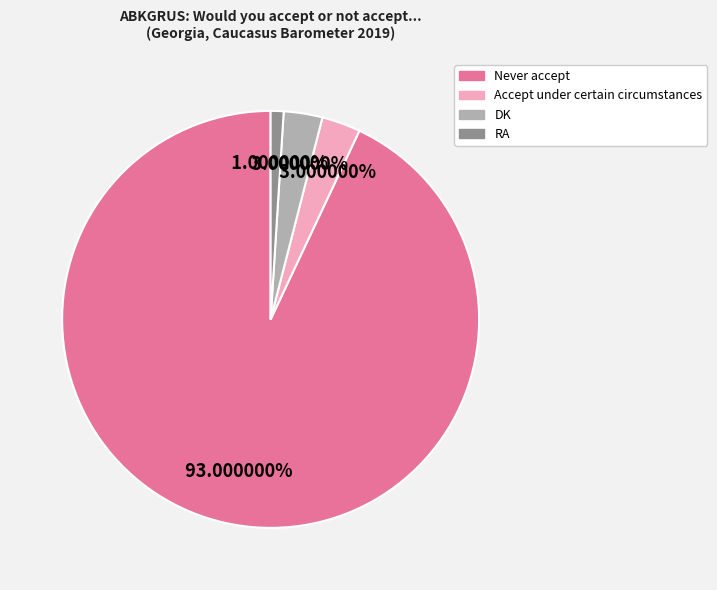

Count the number of slices in the pie.

4